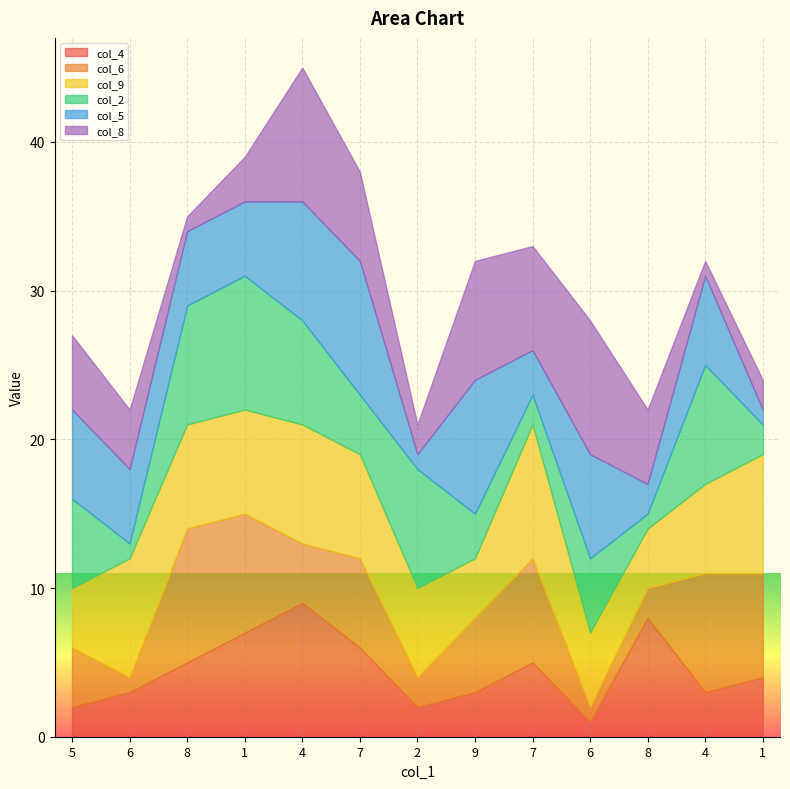

Which label corresponds to the smallest value in the chart?

6